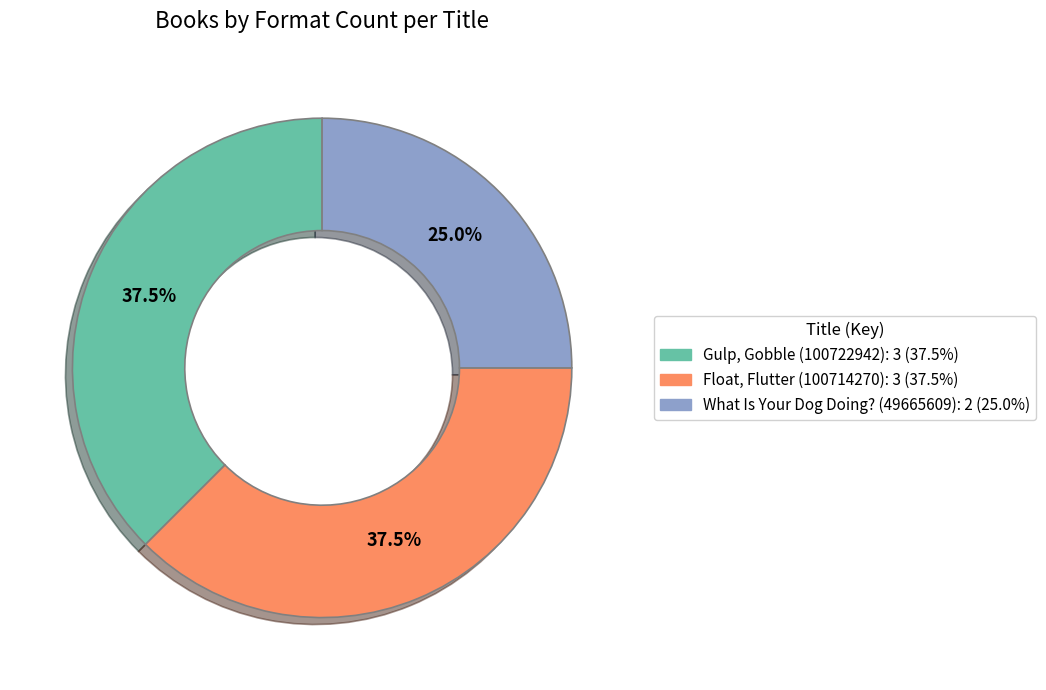

What portion of the pie excludes Float, Flutter (100714270): 3 (37.5%)?

62.5%